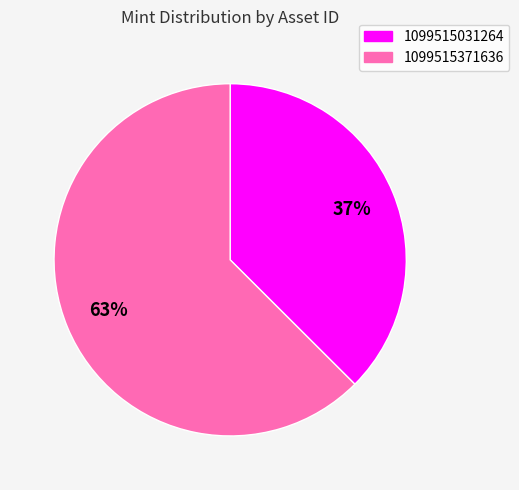

Combined, do 1099515031264 and 1099515371636 account for over 50%?

Yes